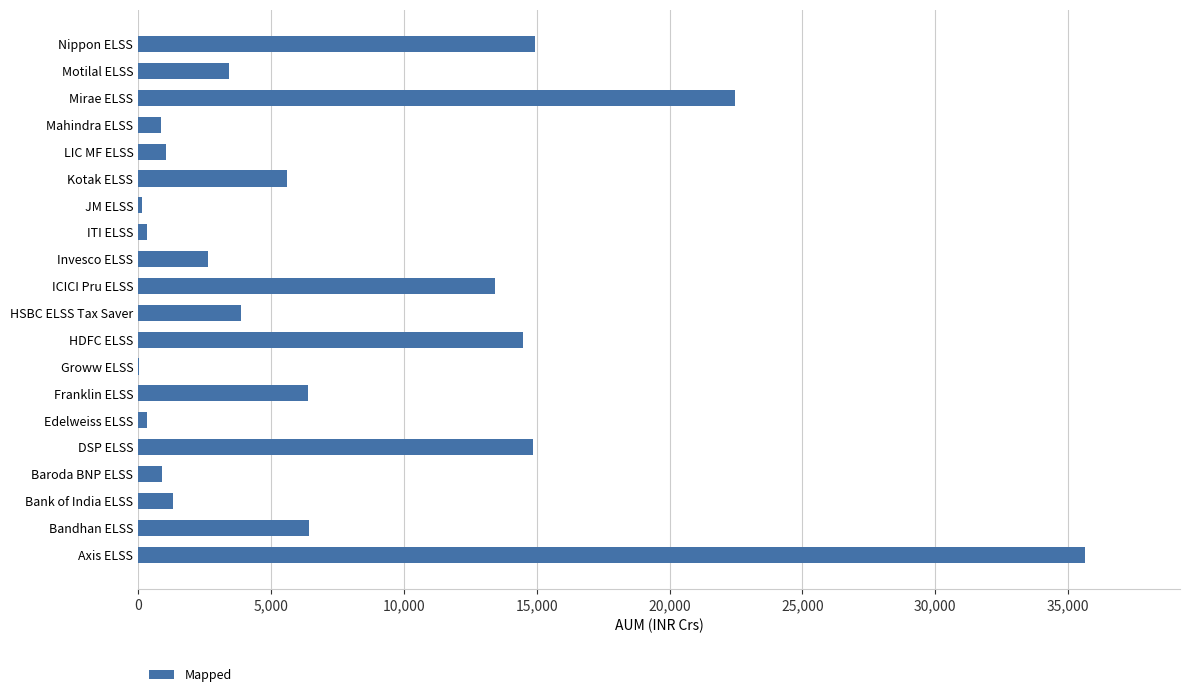

At which category does the chart reach its peak across all series?

Axis ELSS